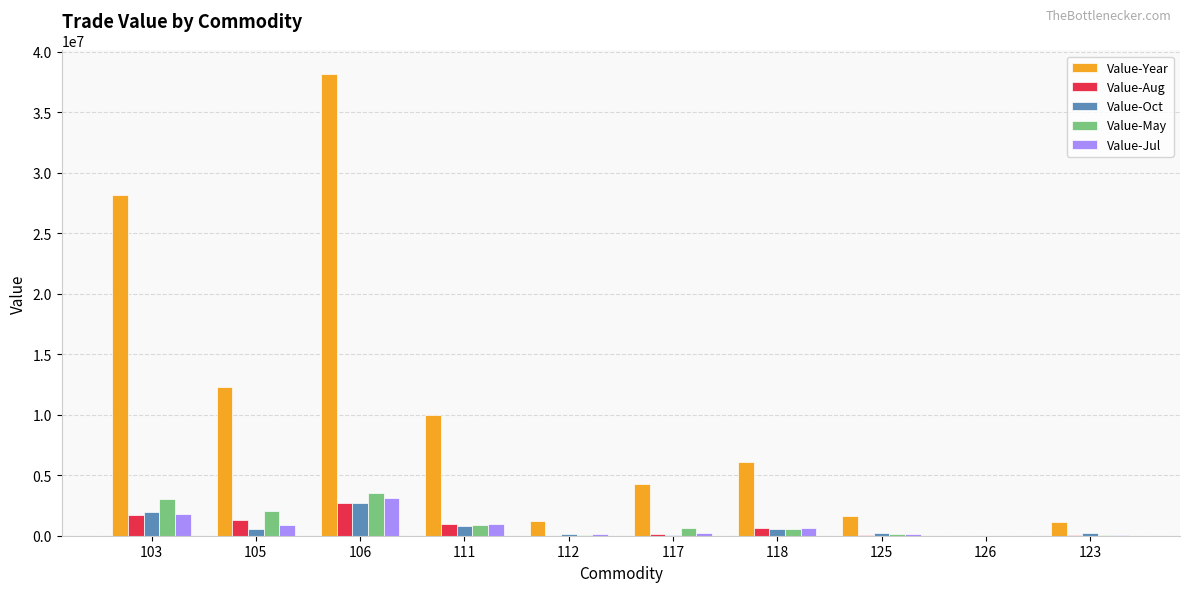

What is the sum of all Value-Jul values?

7862787